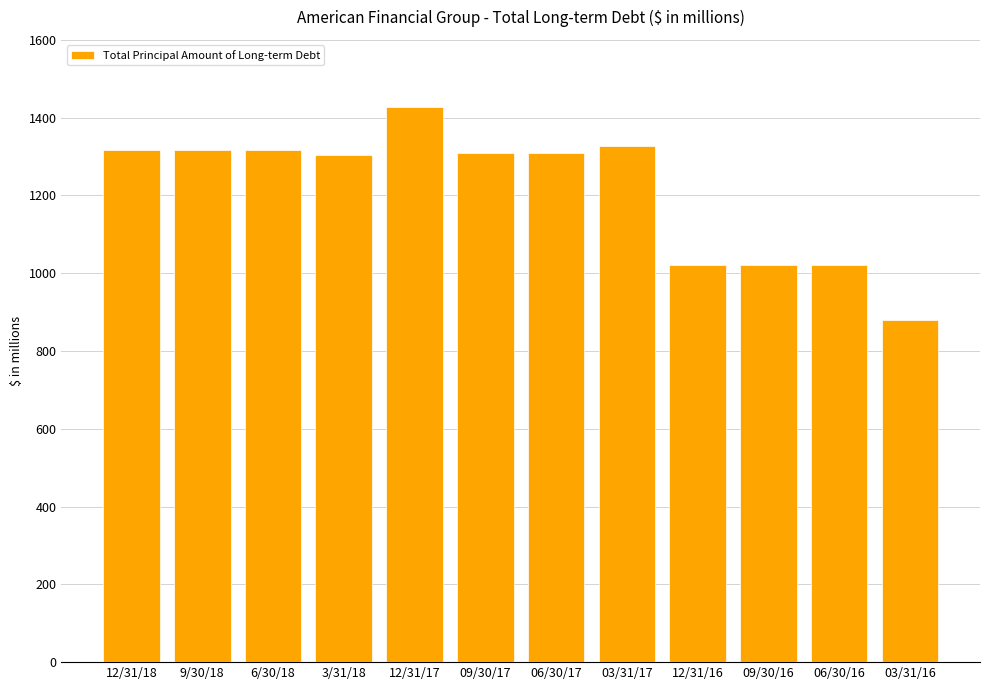

Which category has the lowest value across all series?

03/31/16